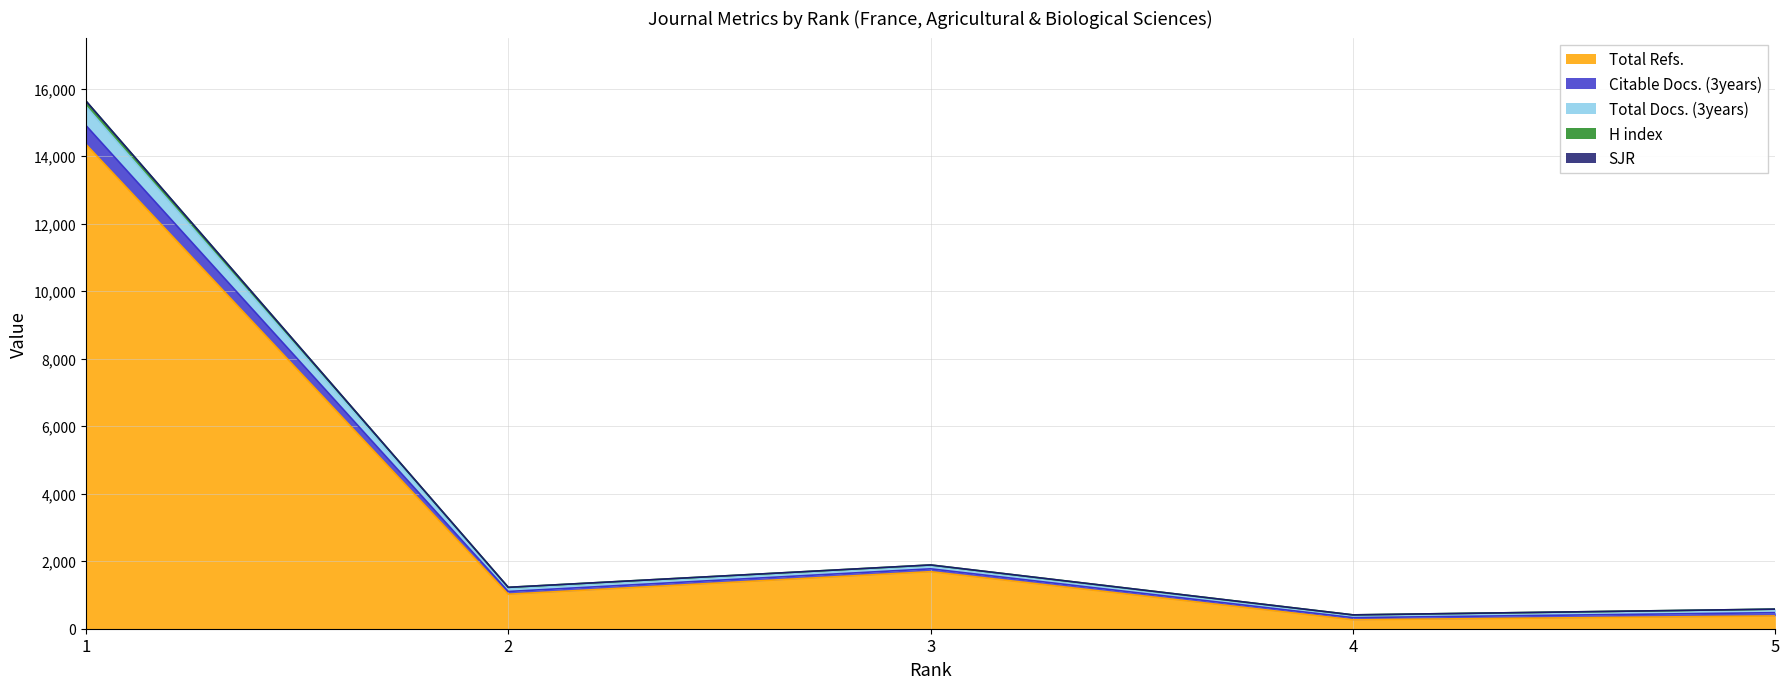

What is the difference between the second highest and second lowest values in the Total Refs. series?

1311.0